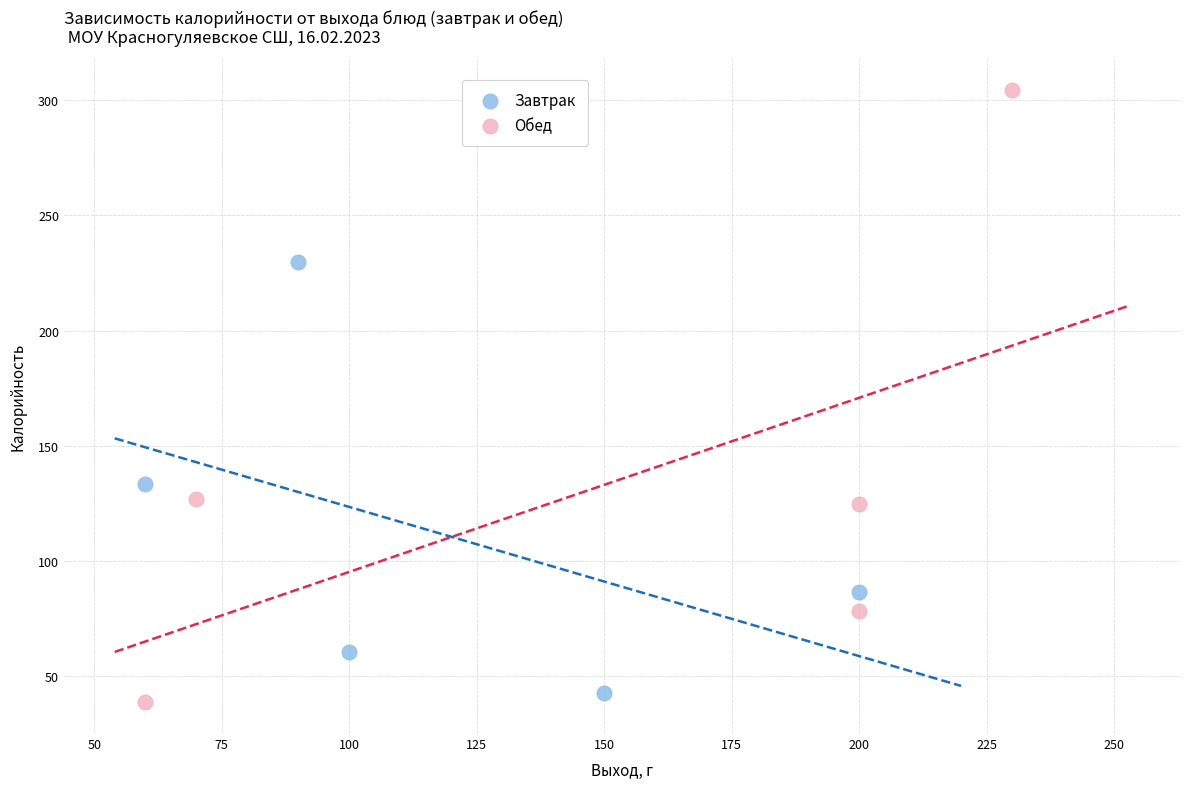

Which series reaches the maximum Y coordinate?

Обед